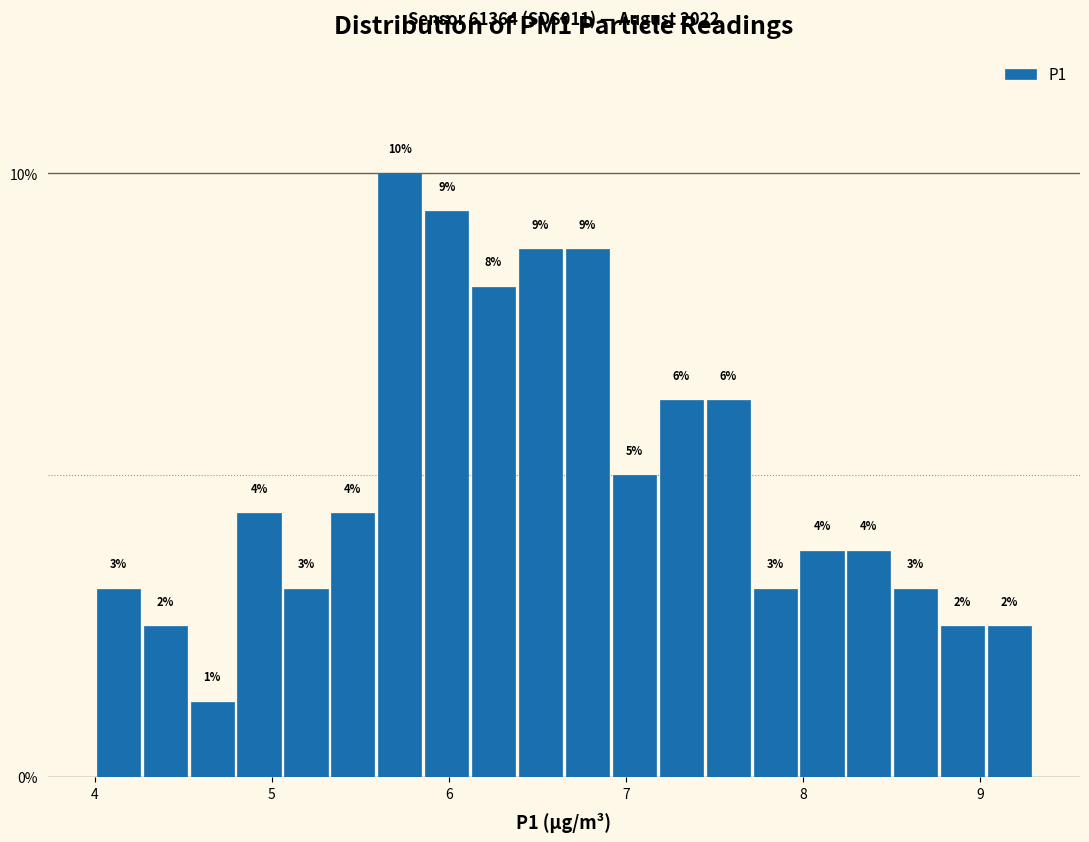

Around what value on the x-axis is the tallest bar? Give the approximate position of its centre, as read against the axis.

5.7